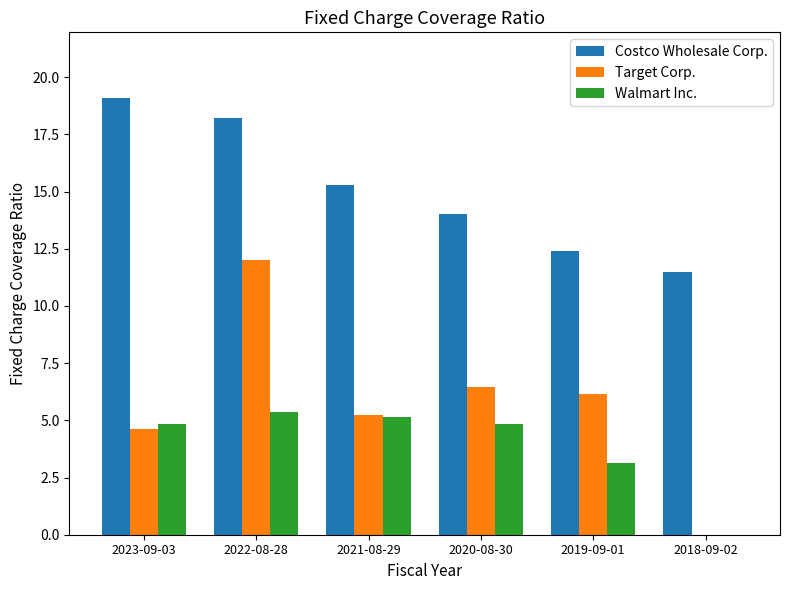

What is the average value of the Walmart Inc. series?

3.9